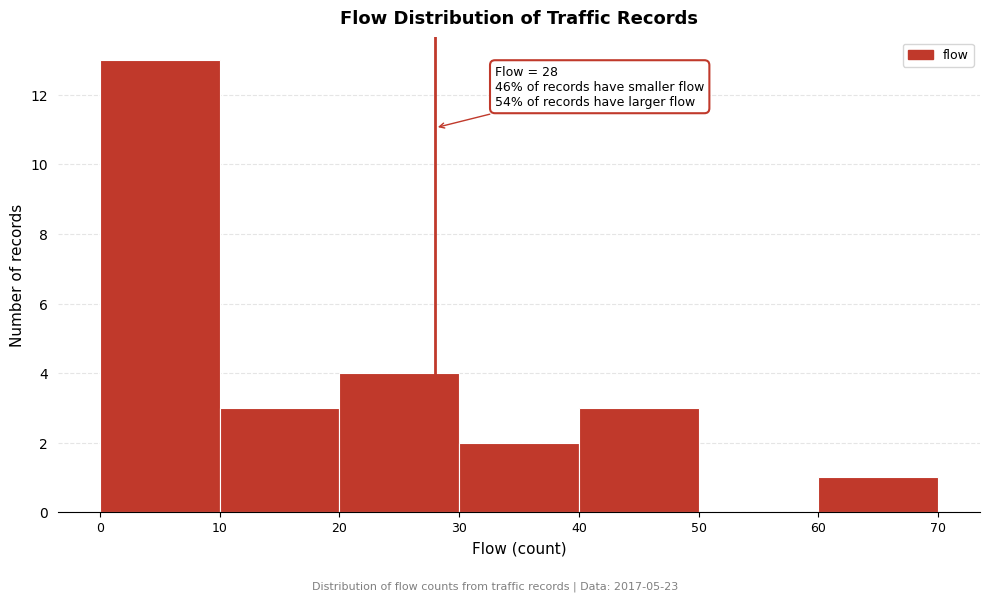

Over which range of the x-axis is the bar tallest?

0 to 10